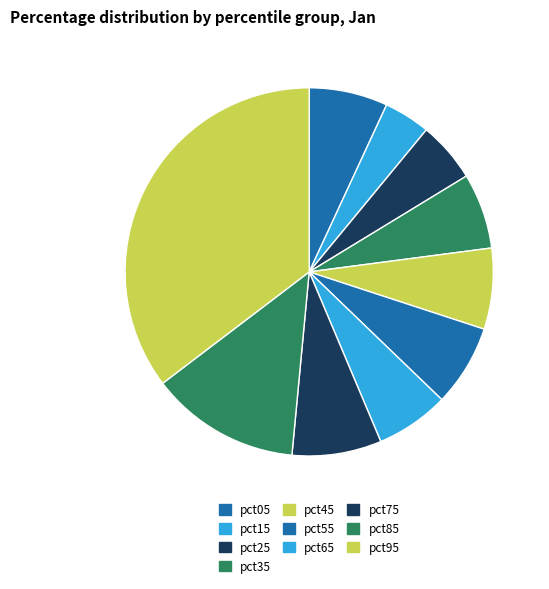

Count the number of slices in the pie.

10